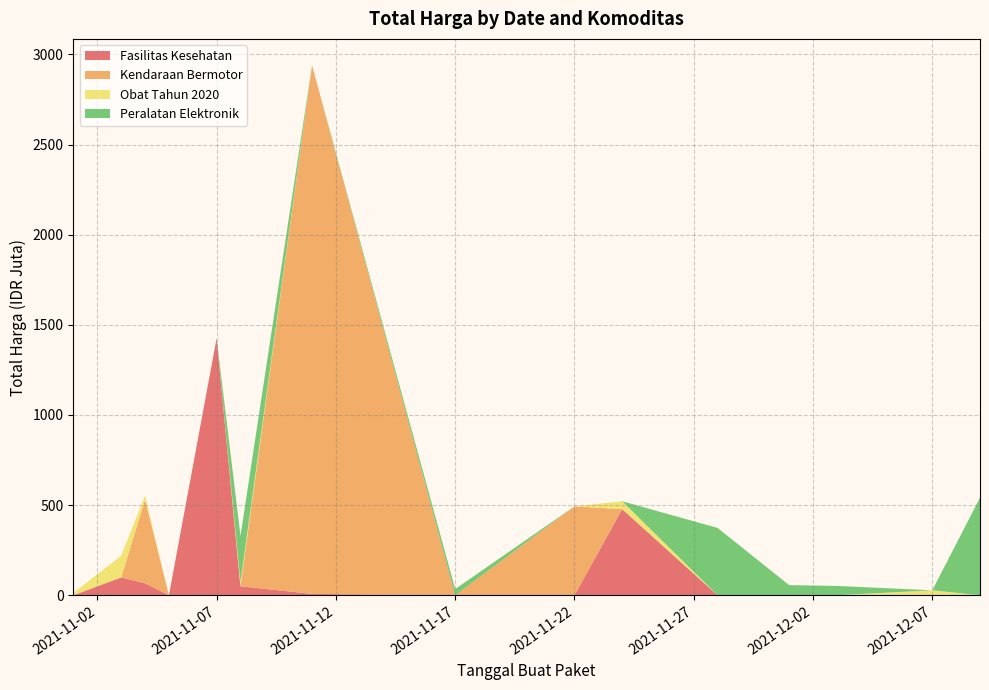

Rank the series by their average value, from highest to lowest.

Kendaraan Bermotor, Fasilitas Kesehatan, Peralatan Elektronik, Obat Tahun 2020